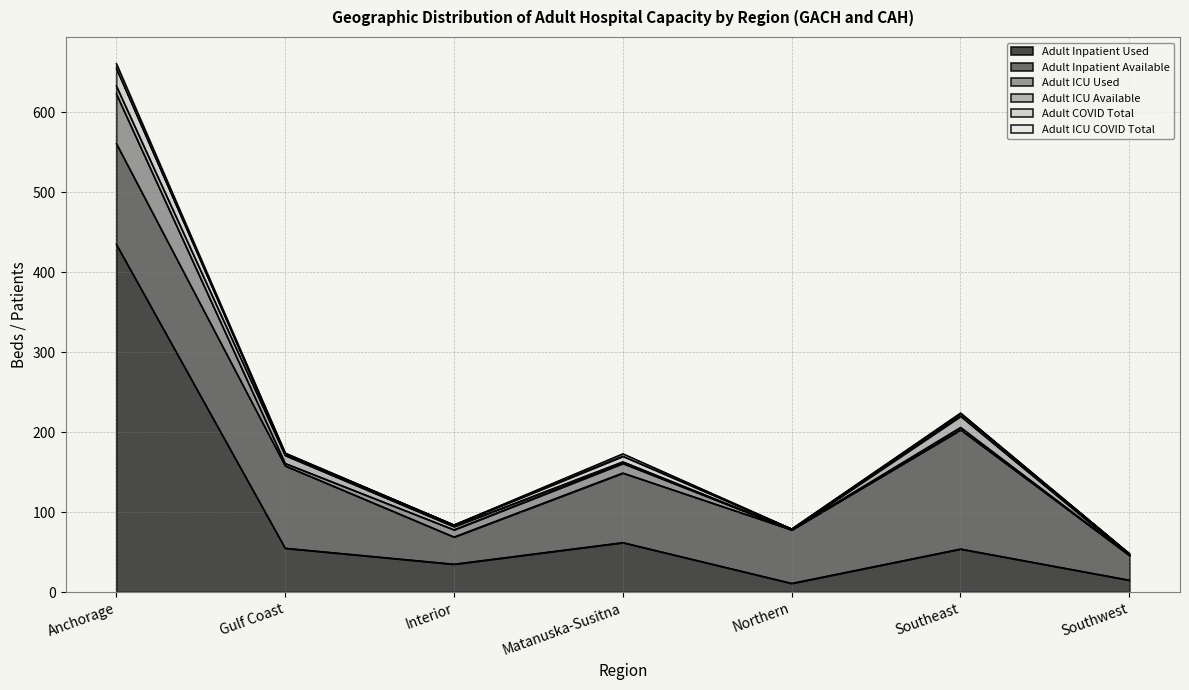

Count the number of data series in this chart.

6